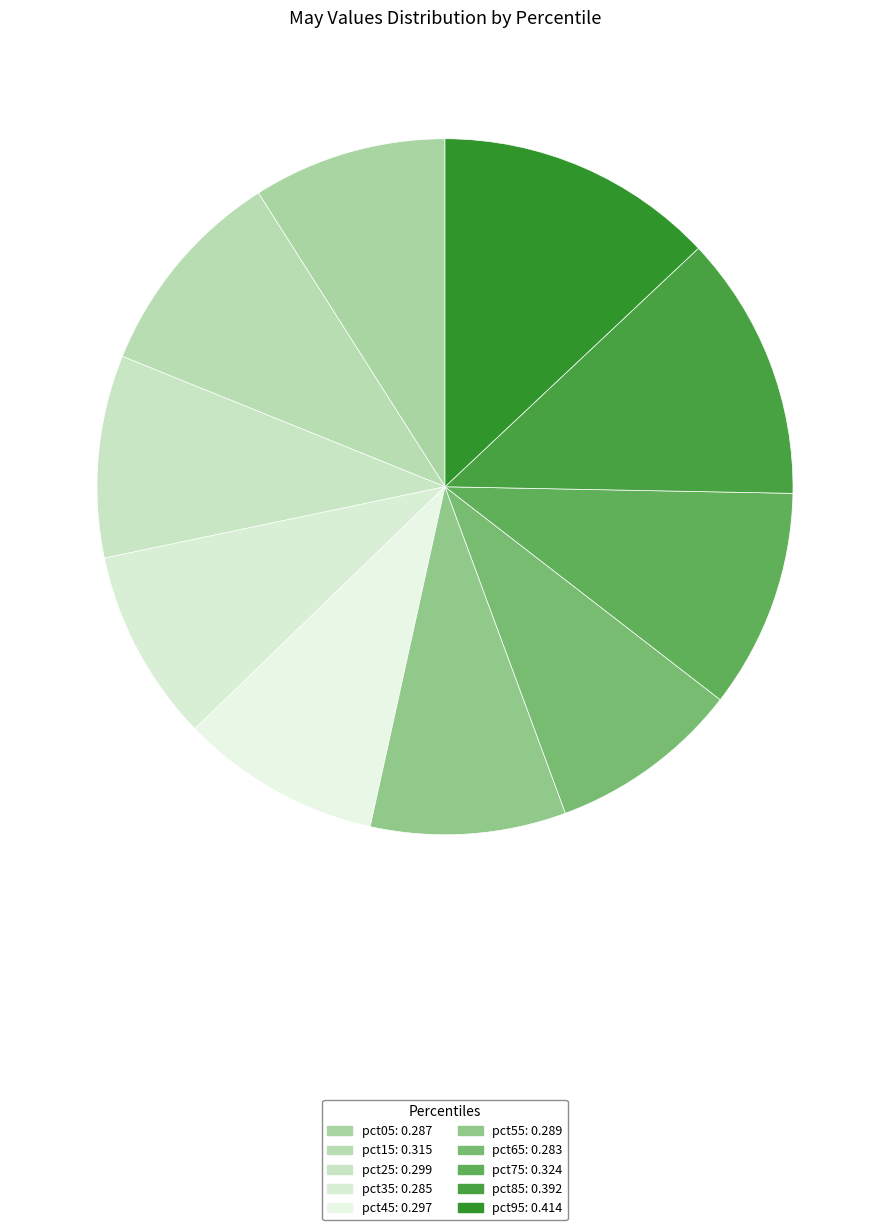

Is it true that pct05 is 22% of the pie?

False